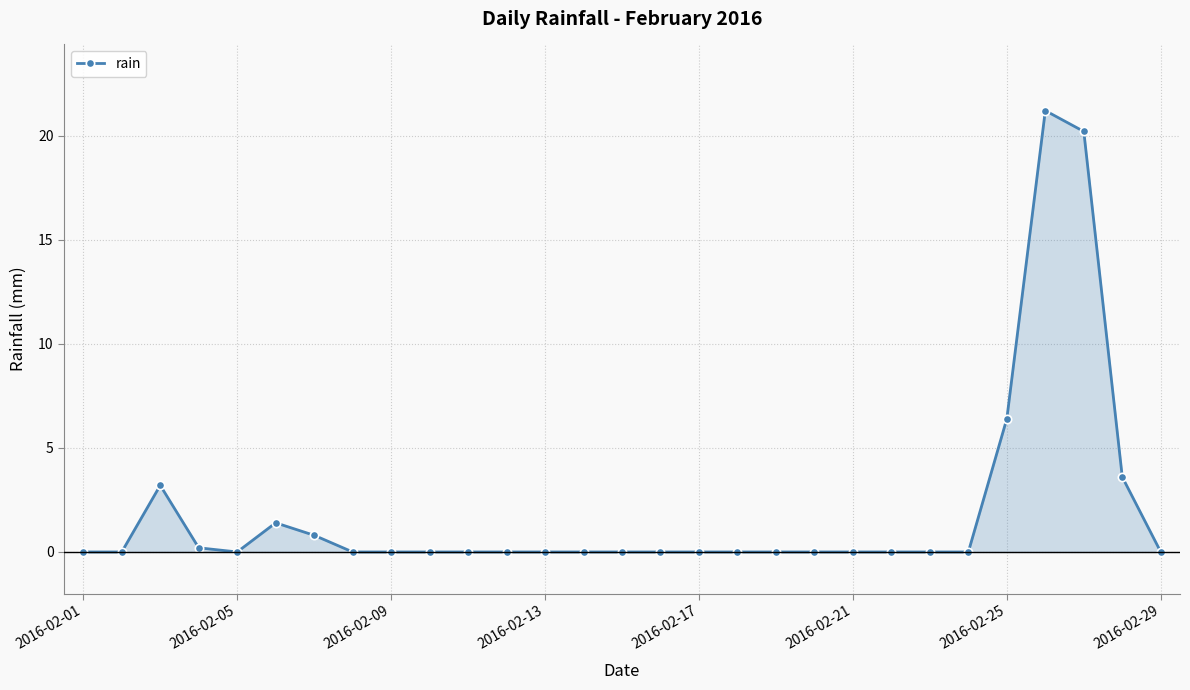

True or false: the data has more than 1 interior local peaks.

True